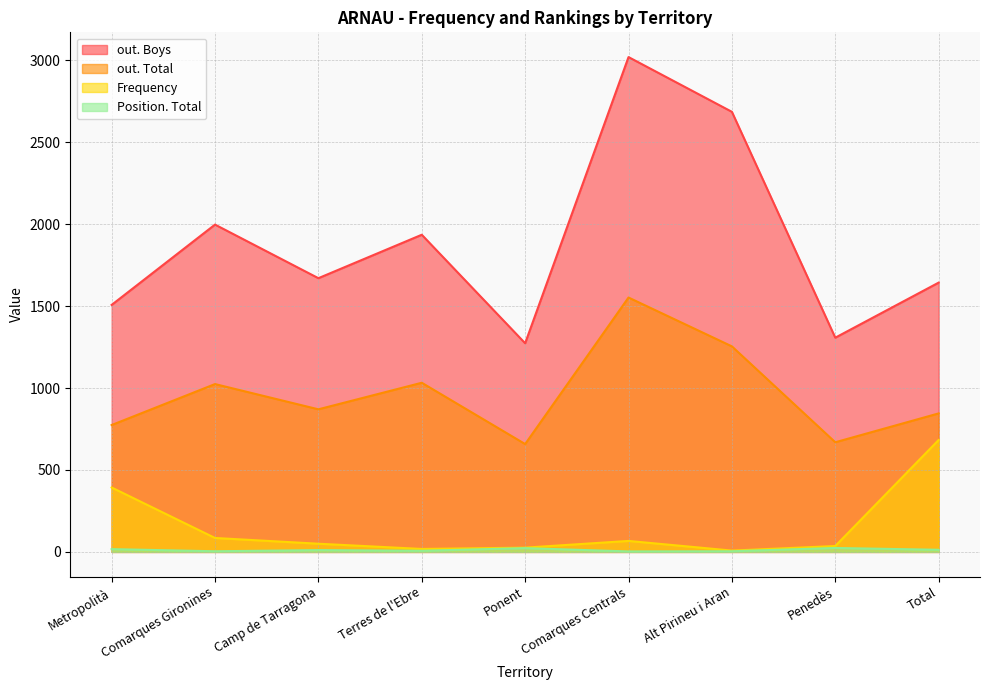

At which category does out. Total reach its first local peak?

Comarques Gironines